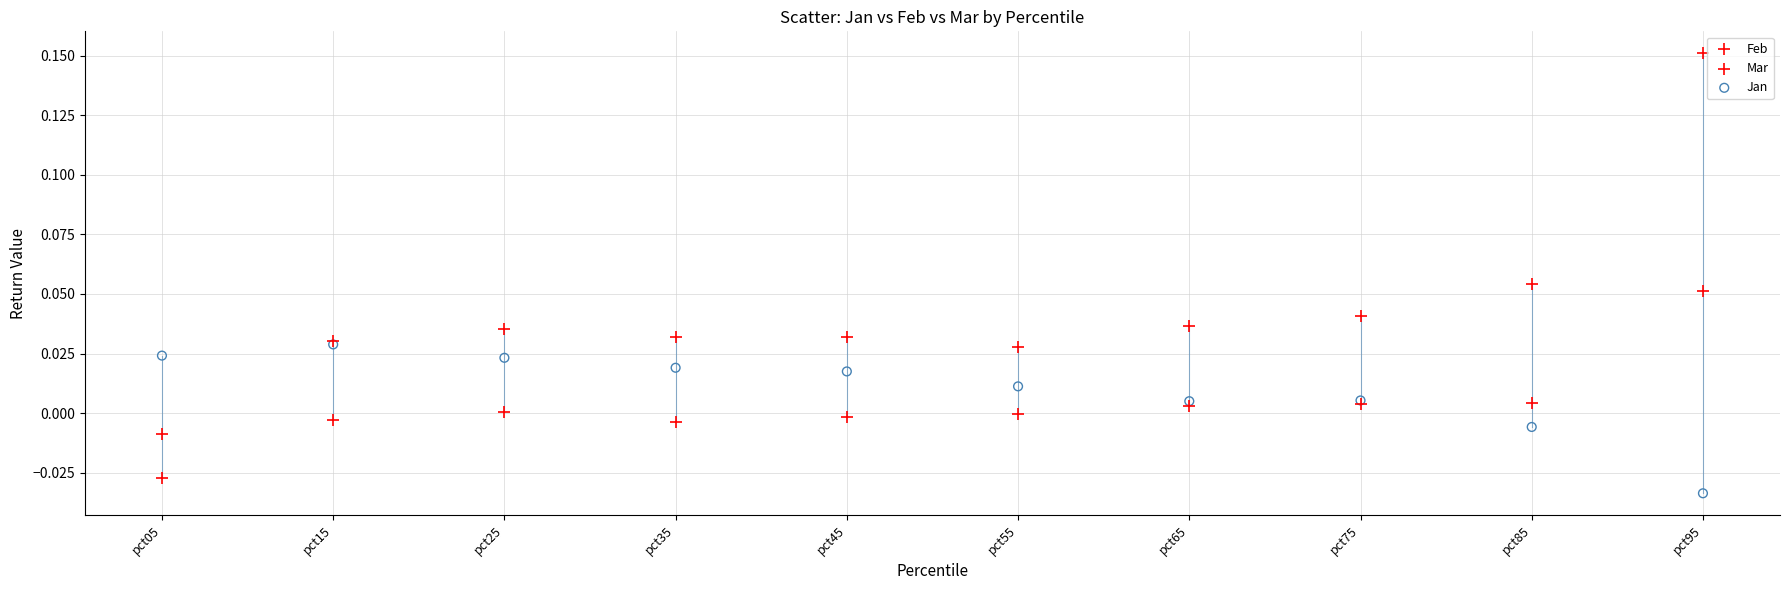

What are all the series names shown in the legend?

Feb, Mar, Jan